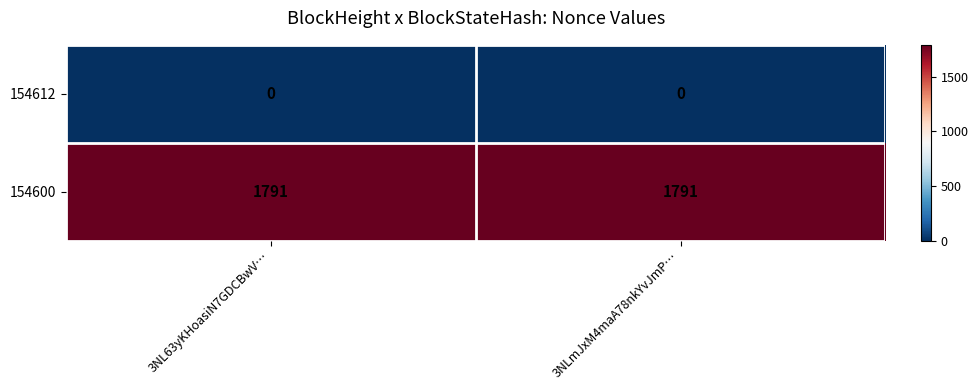

List the series in order of their overall mean, highest first.

154600, 154612